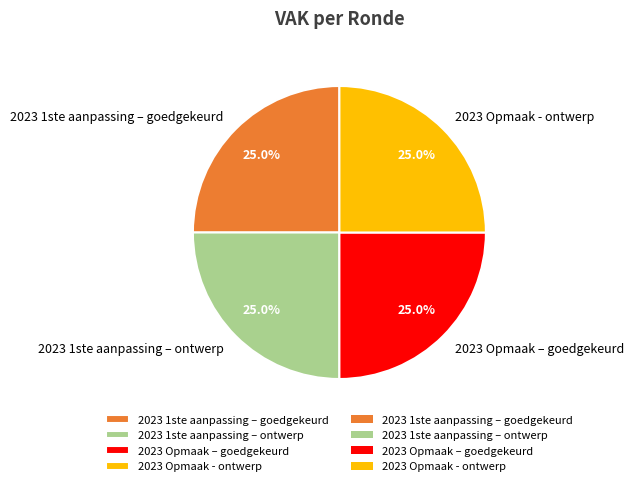

To the nearest percent, what percentage of the pie is 2023 1ste aanpassing – goedgekeurd?

25%